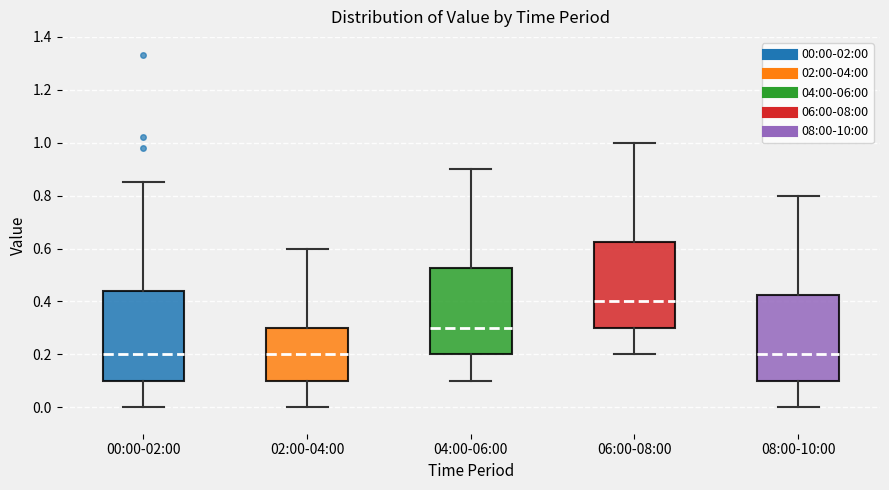

Where is the lower edge of the box for 00:00-02:00 on the y-axis? The values are not printed on the chart, so give them approximately, as read against the axis.

0.10